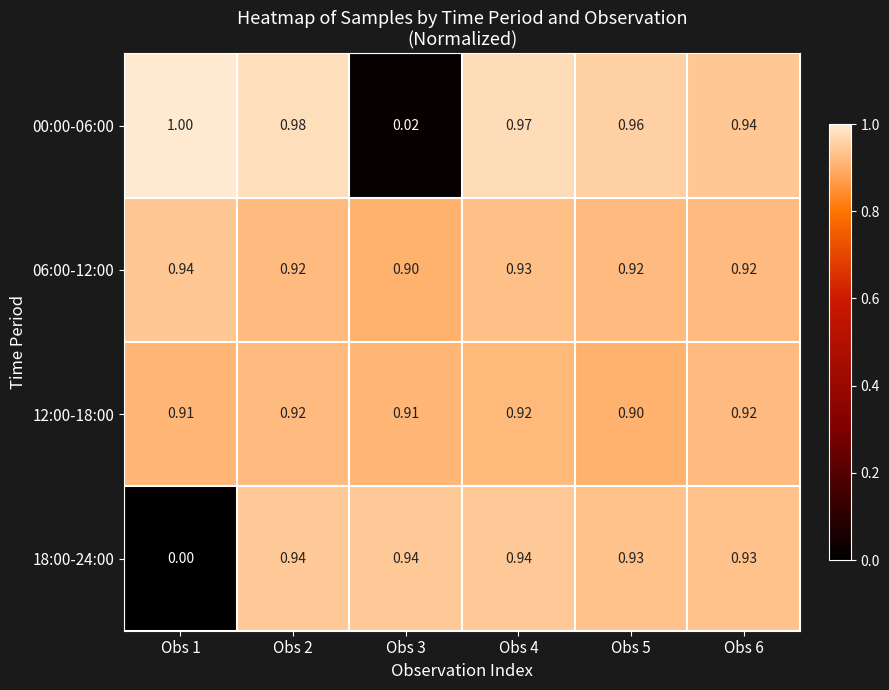

Is the value of 12:00-18:00 at Obs 4 greater than the value of 06:00-12:00 at Obs 3?

Yes